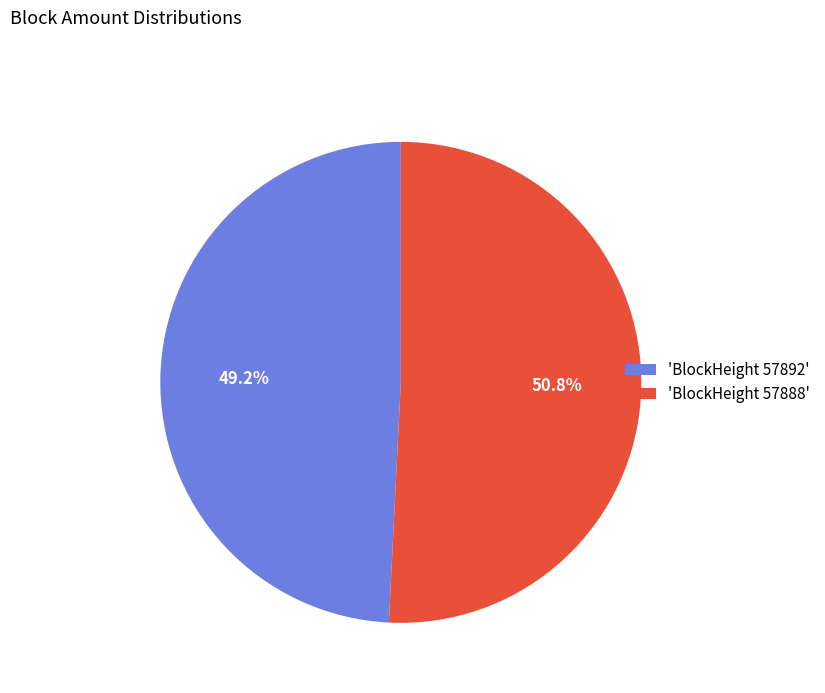

Does any single category account for the majority?

Yes